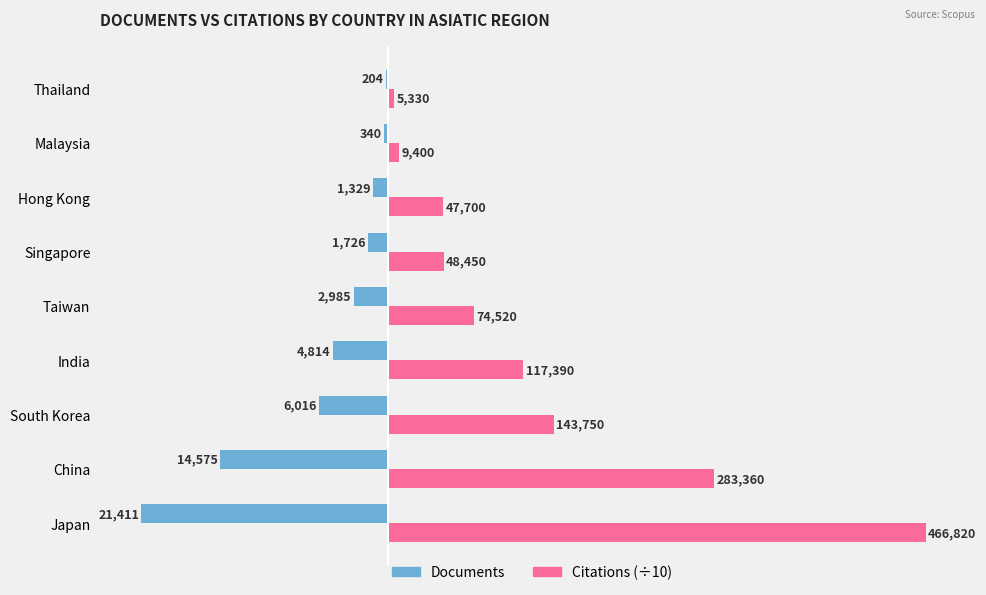

What is the maximum value for Citations (÷10)?

46682